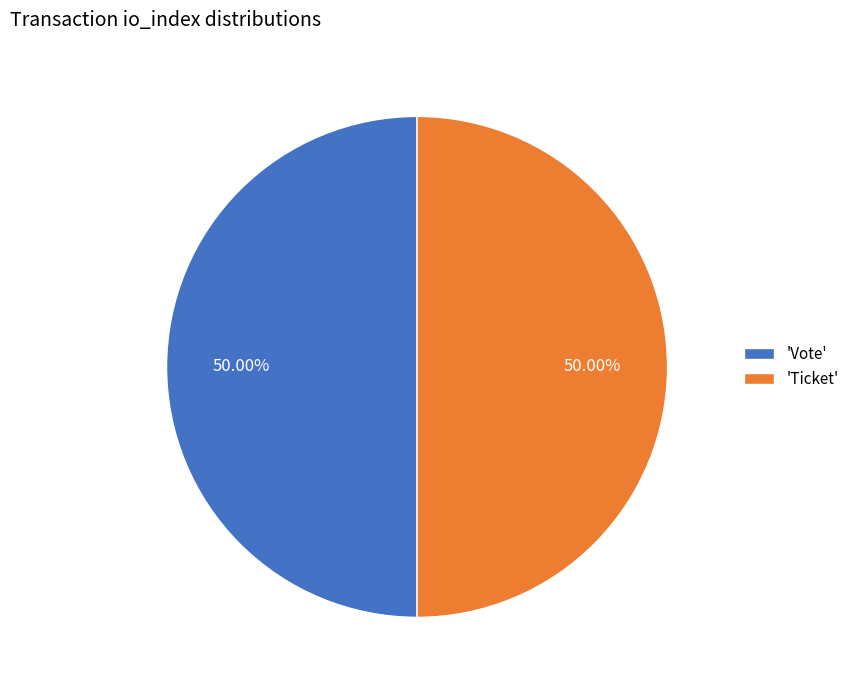

Approximately how many times larger is the value at 'Ticket' compared to 'Vote'?

1.0